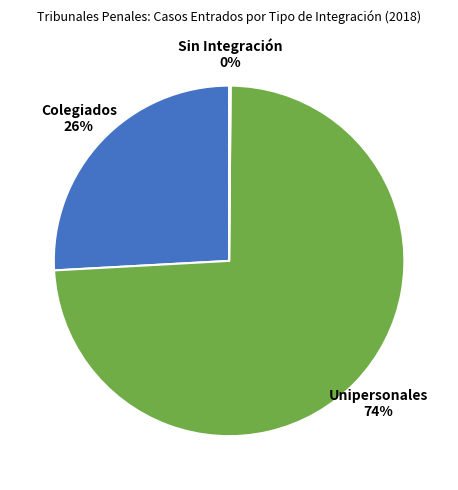

Between Colegiados and Unipersonales, which is larger?

Unipersonales